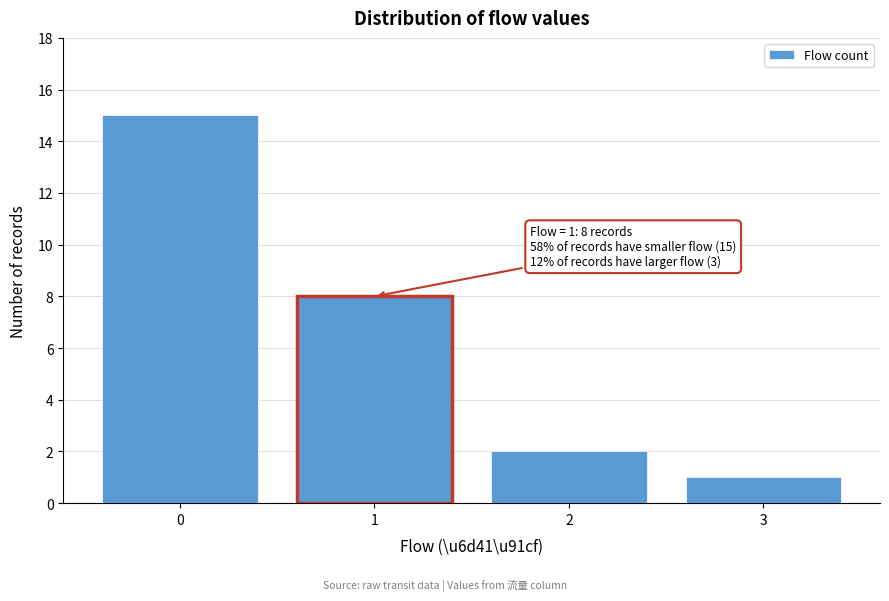

Reading left to right, list all the values displayed in this chart.

15	8	2	1